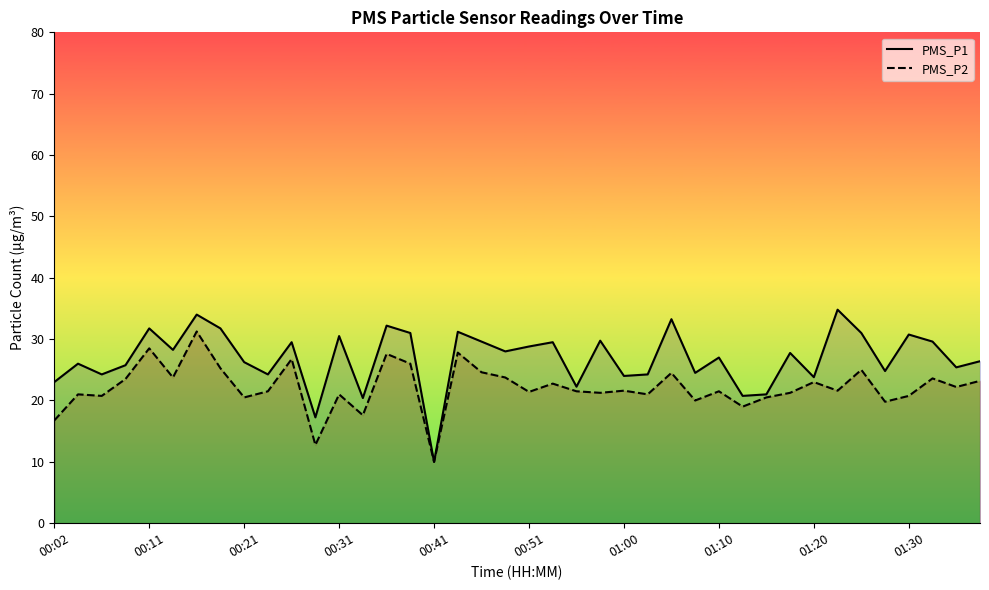

What is the spread (max minus min) of values at 00:51?

7.4